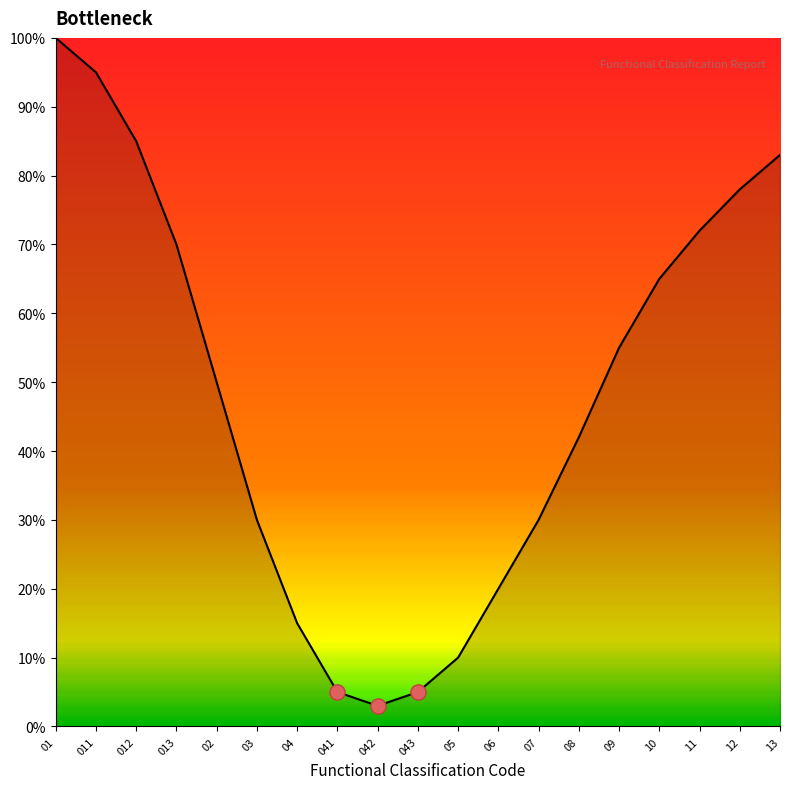

What is the ratio of the value at 10 to the value at 12?

0.8